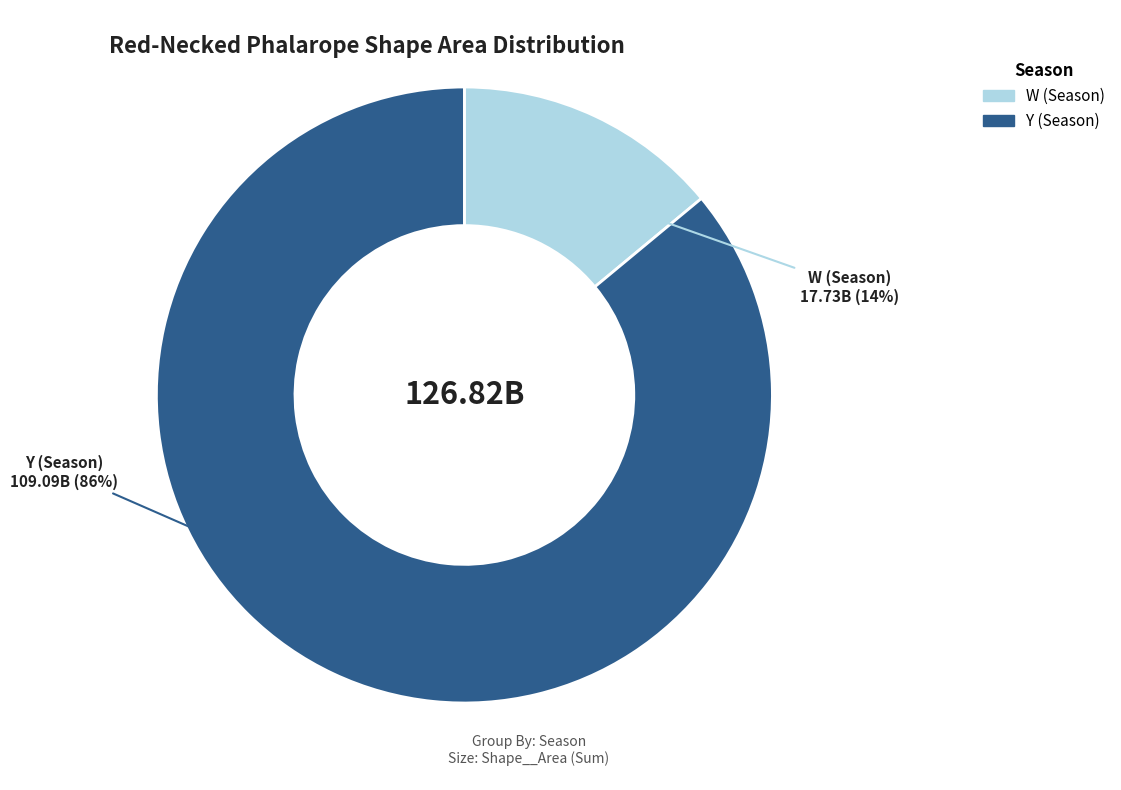

What percentage is the W (Season) slice, to the nearest percent?

14%